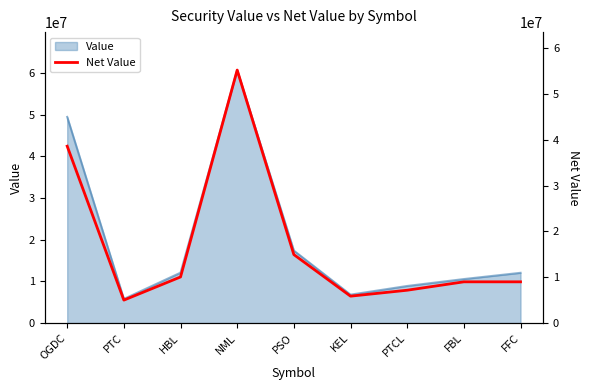

What is the label of the 4th point from the right?

KEL